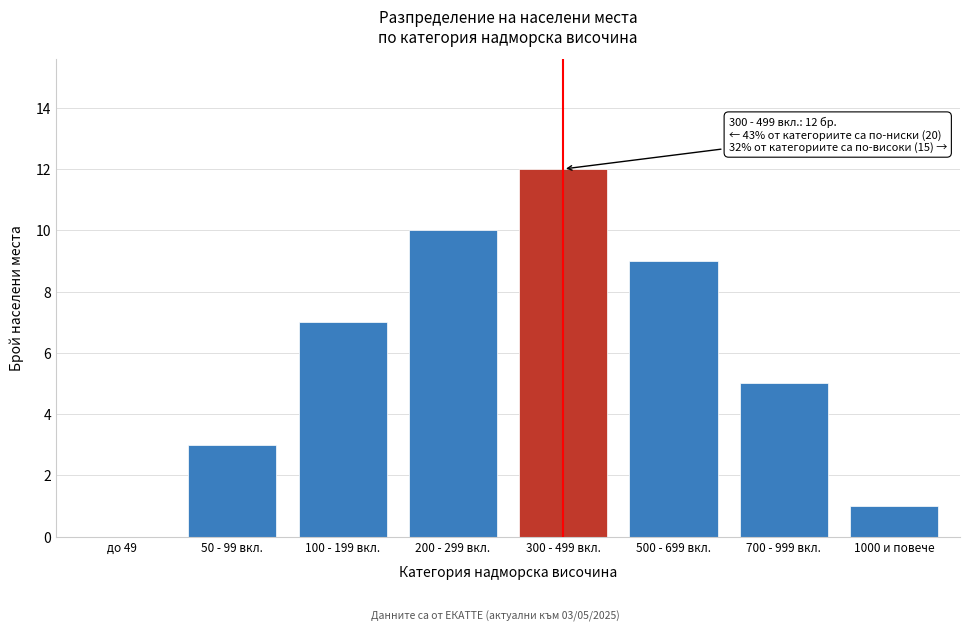

Reading left to right, extract all data points from this chart.

до 49=0	50 - 99 вкл.=3	100 - 199 вкл.=7	200 - 299 вкл.=10	300 - 499 вкл.=12	500 - 699 вкл.=9	700 - 999 вкл.=5	1000 и повече=1